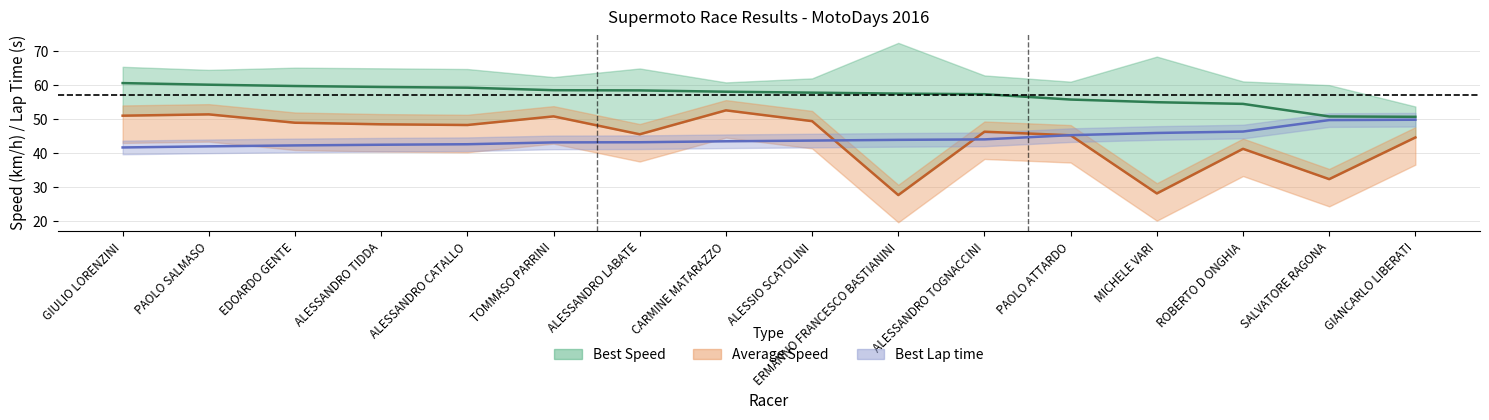

At which category is the sum across all series the highest?

CARMINE MATARAZZO